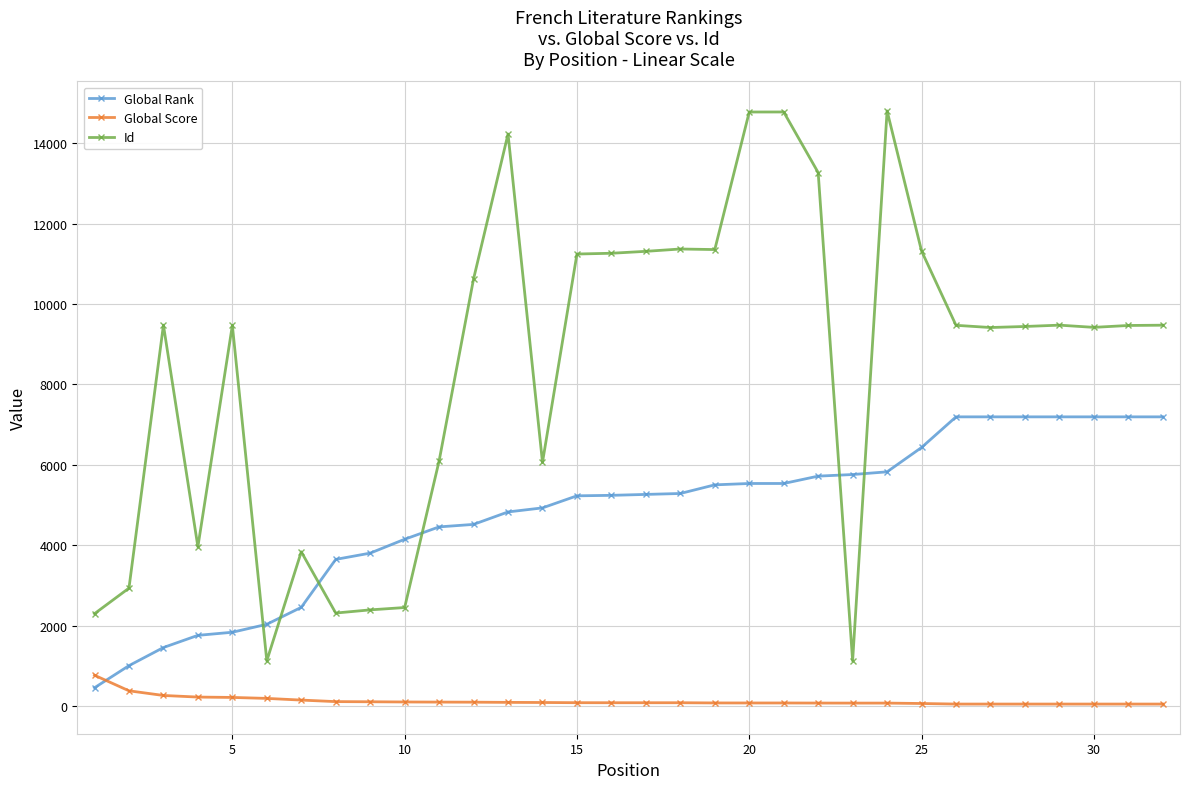

How many times do Id and Global Rank cross each other?

6